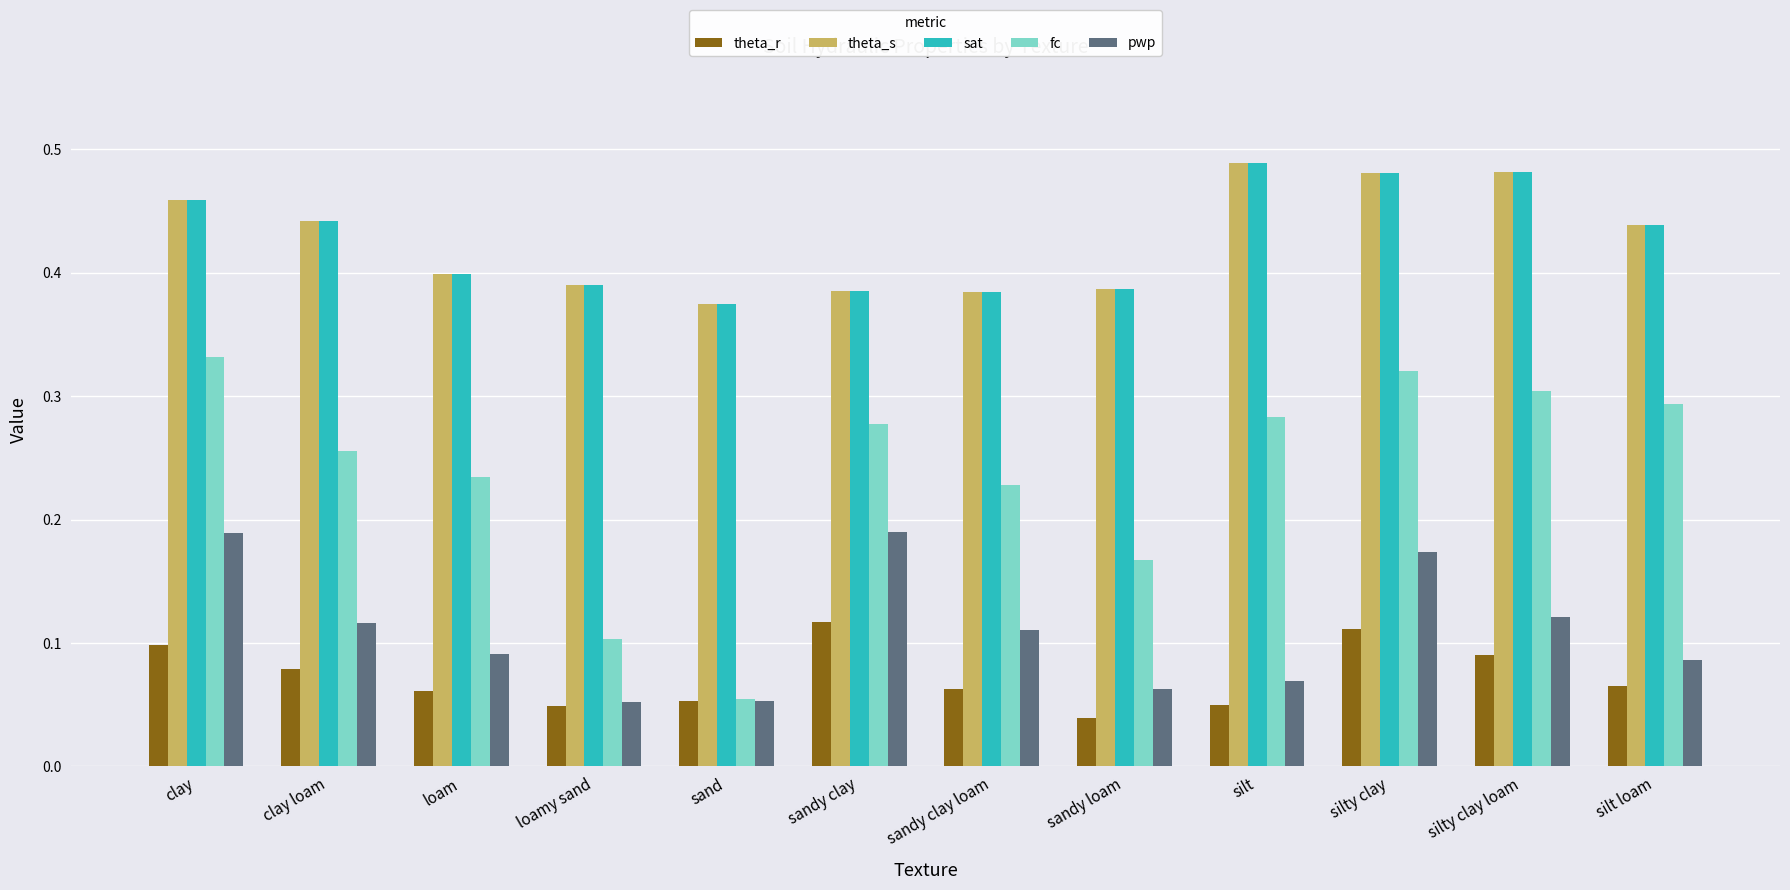

True or false: theta_r has a value of 0.0 at sandy clay loam.

False